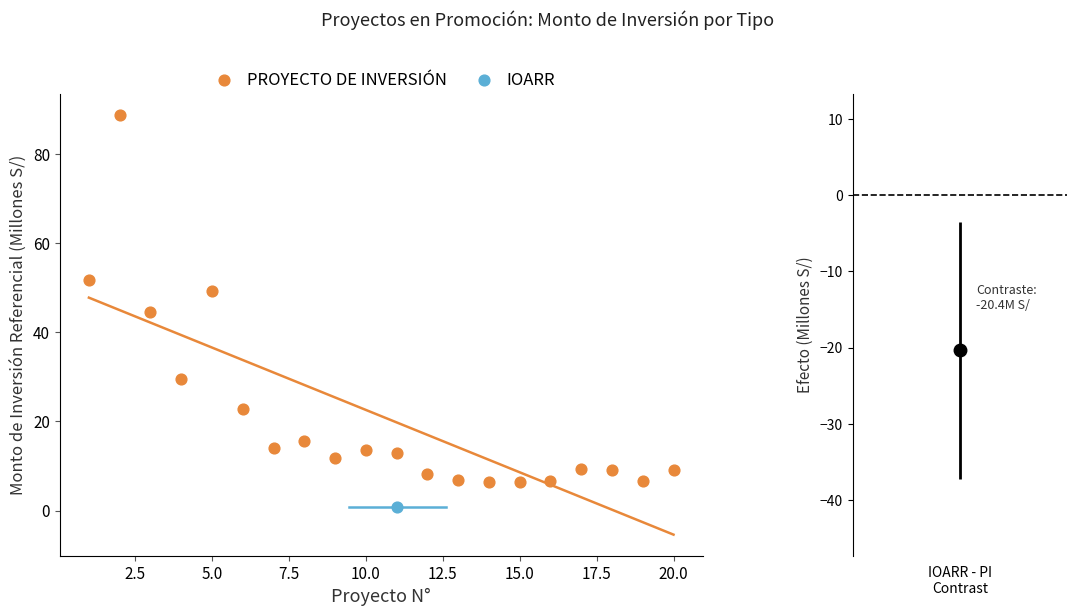

What are all the series names shown in the legend?

PROYECTO DE INVERSIÓN, IOARR